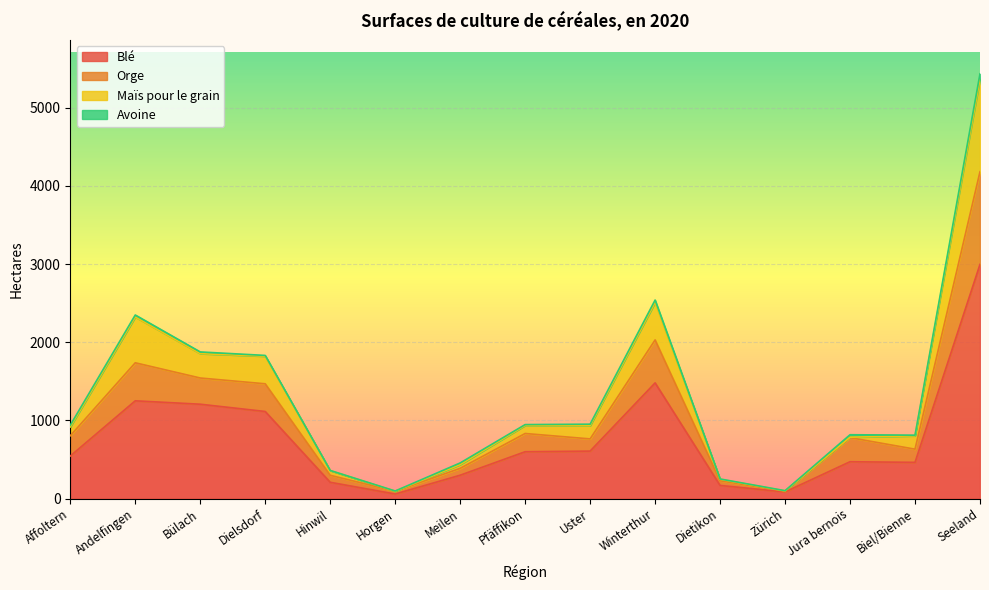

At which category is the sum across all series the highest?

Seeland